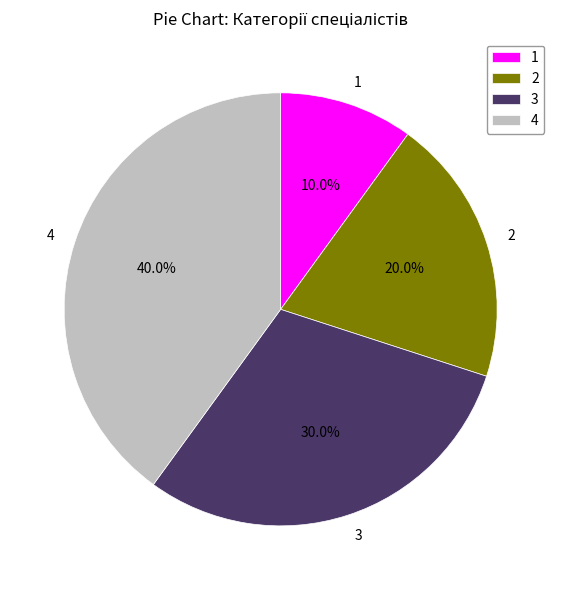

Is the sum of 2 and 4 greater than half?

Yes